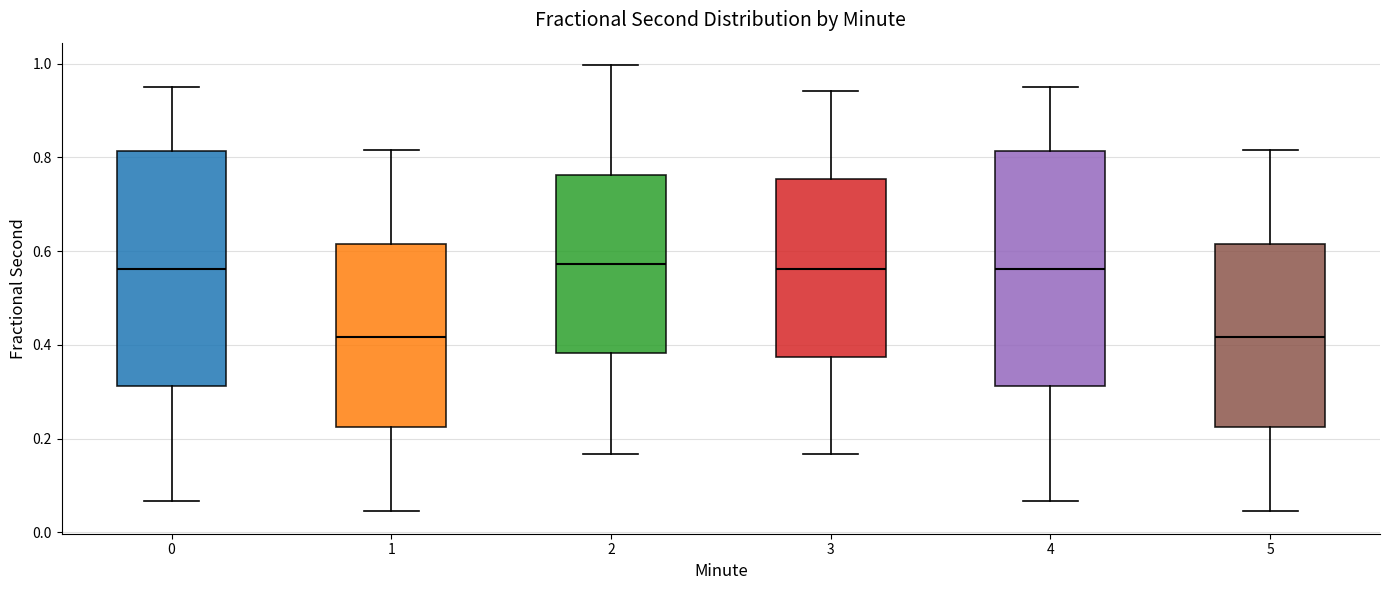

Reading left to right, read every box against the y-axis: the position of its median line, the range the box covers, and the ends of its whiskers. The values are not printed on the chart, so give them approximately, as read against the axis.

0: median 0.56, box 0.32 to 0.82, whiskers 0.06 to 0.96
1: median 0.42, box 0.22 to 0.62, whiskers 0.04 to 0.82
2: median 0.58, box 0.38 to 0.76, whiskers 0.16 to 1.00
3: median 0.56, box 0.38 to 0.76, whiskers 0.16 to 0.94
4: median 0.56, box 0.32 to 0.82, whiskers 0.06 to 0.96
5: median 0.42, box 0.22 to 0.62, whiskers 0.04 to 0.82